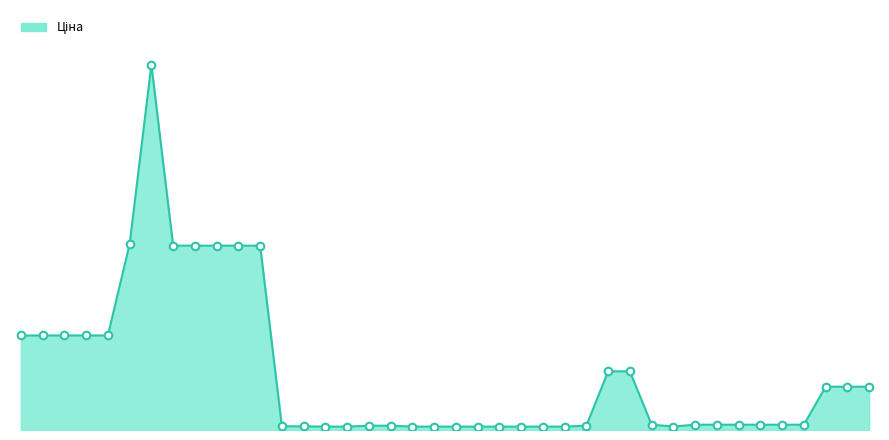

What is the change in value from 13 to 30?

-38.2